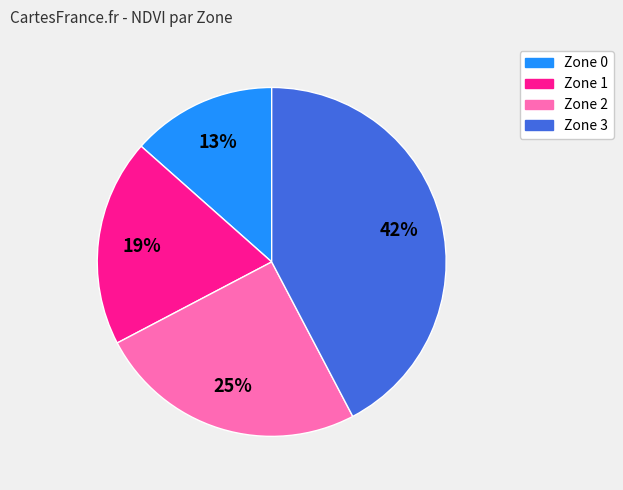

To the nearest percent, what percentage of the pie is Zone 1?

19%